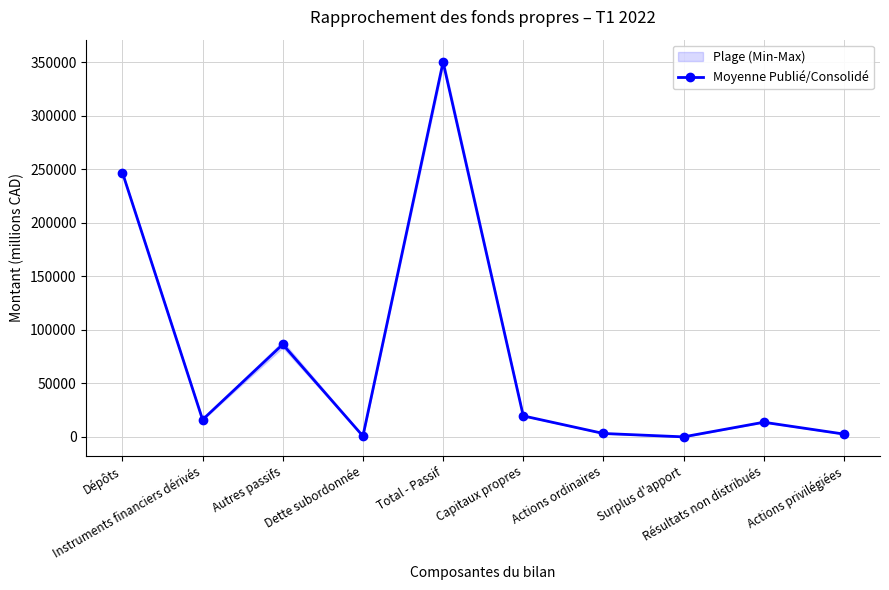

What is the difference between the second highest and second lowest values?

246329